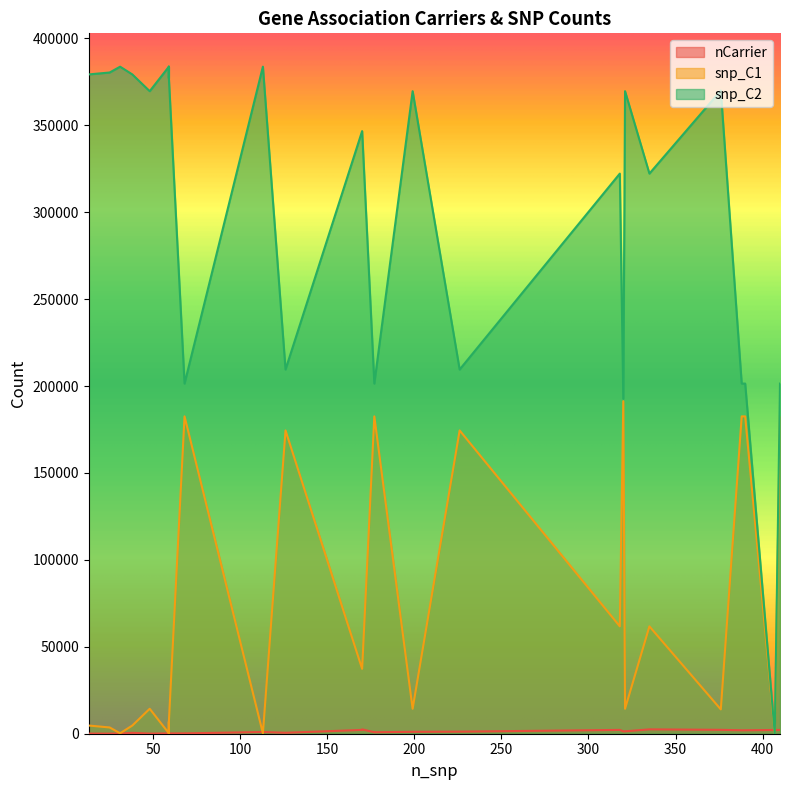

Rank the series by their average value, from lowest to highest.

nCarrier, snp_C1, snp_C2